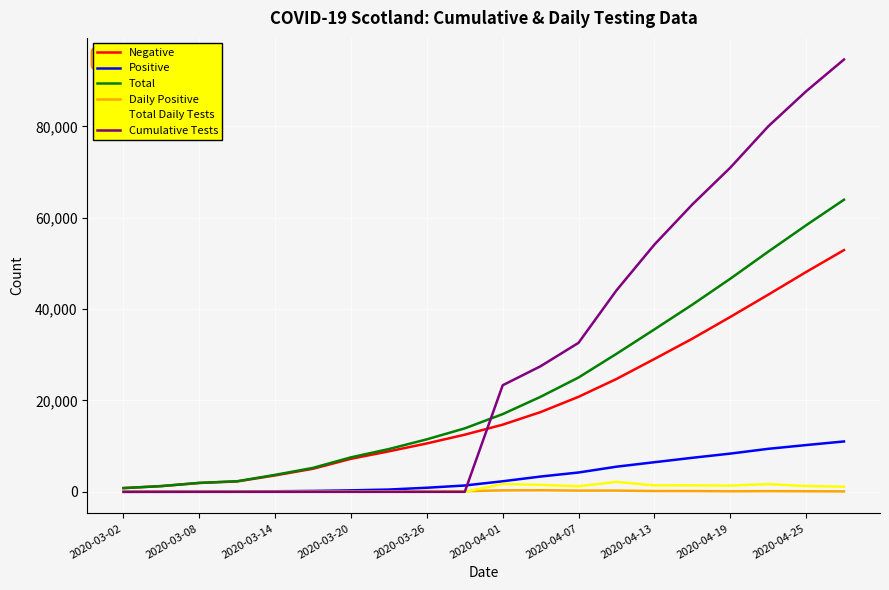

Which series has the largest range (max minus min)?

Cumulative Tests